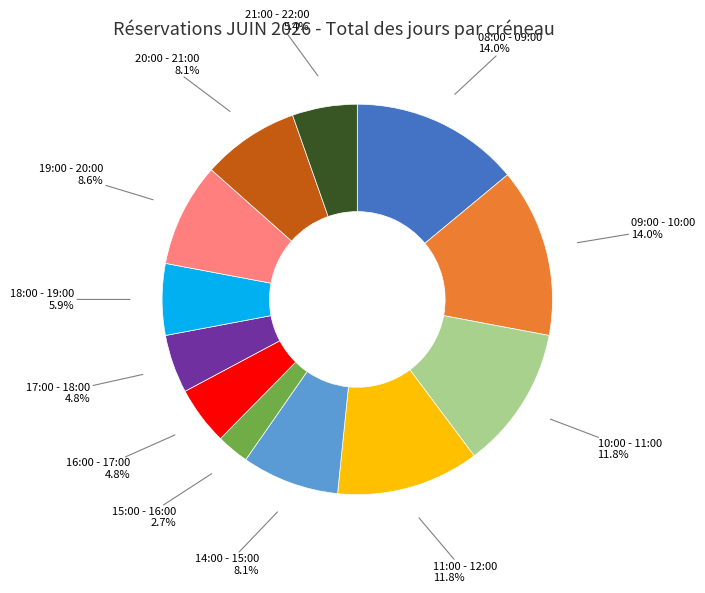

Is there a majority slice in this chart?

No